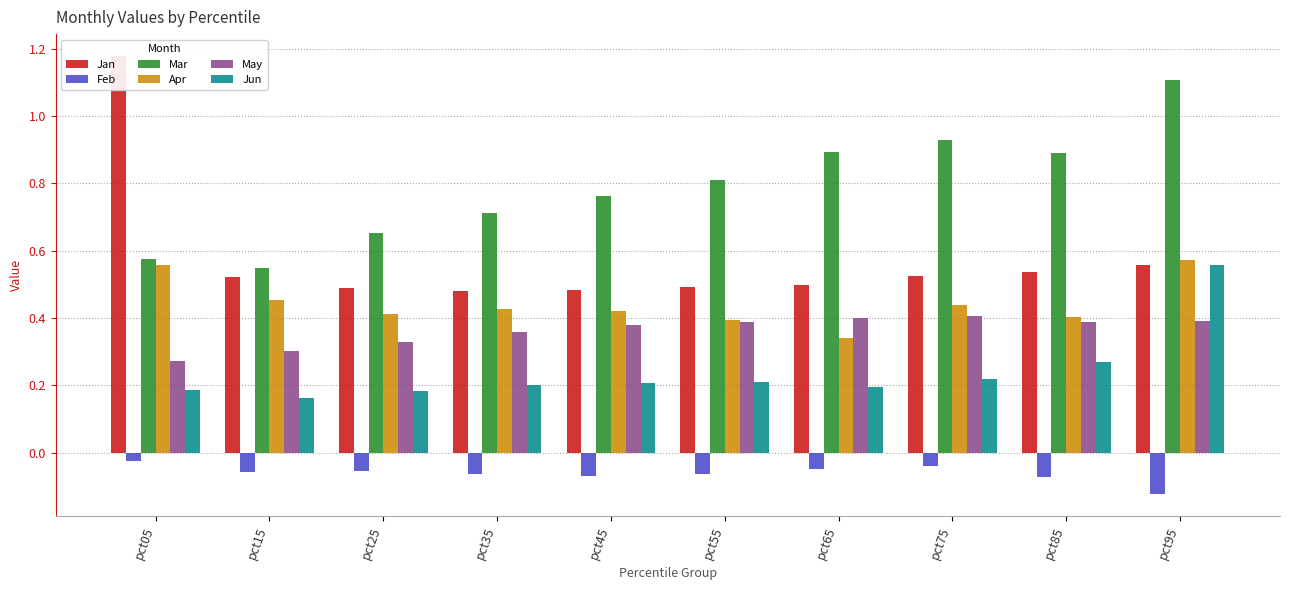

The value of Mar at pct65 is 1.3. True or false?

False